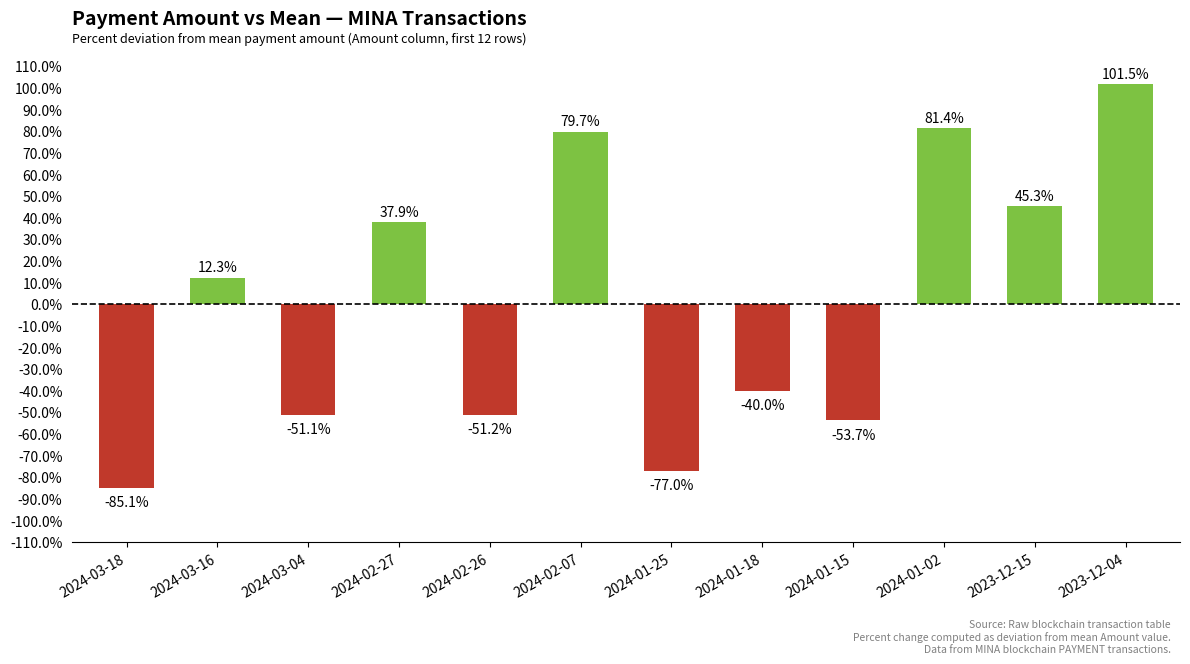

How many values exceed 12?

6